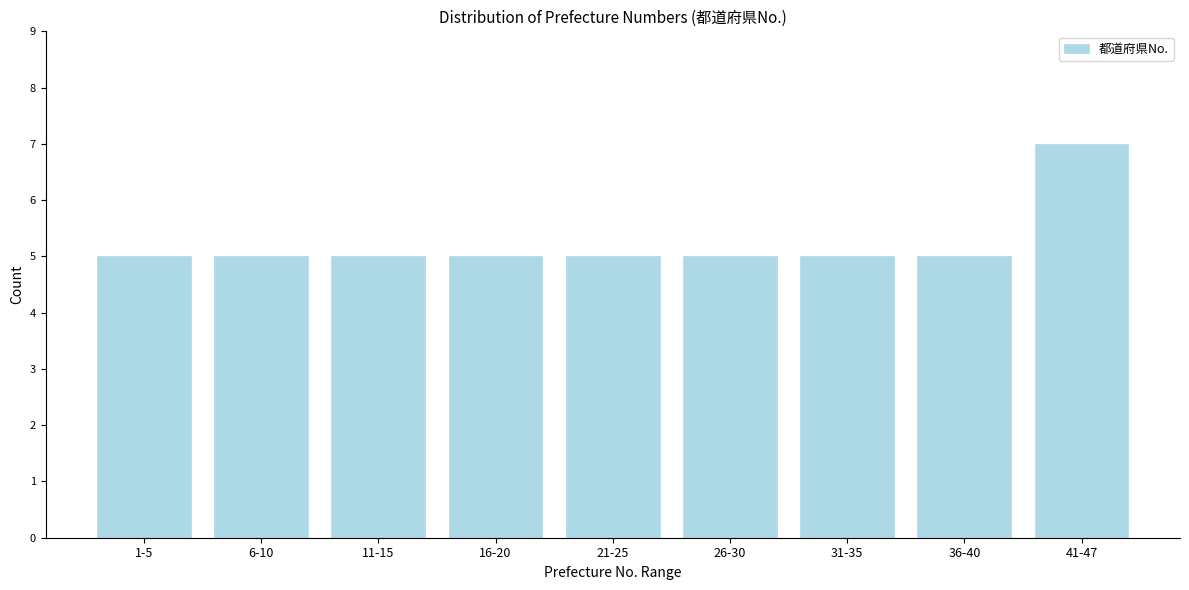

Reading right to left, list all the values displayed in this chart.

7	5	5	5	5	5	5	5	5